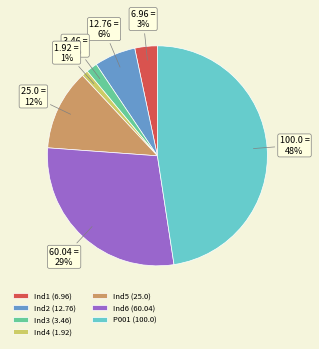

Is it true that Ind1 (6.96) is 3% of the pie?

True